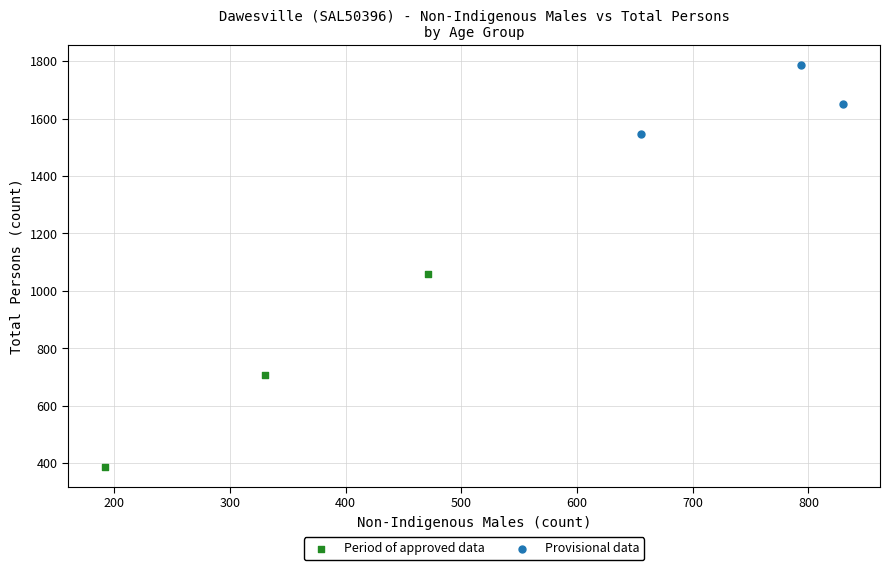

Which series contains the highest Y value?

Provisional data